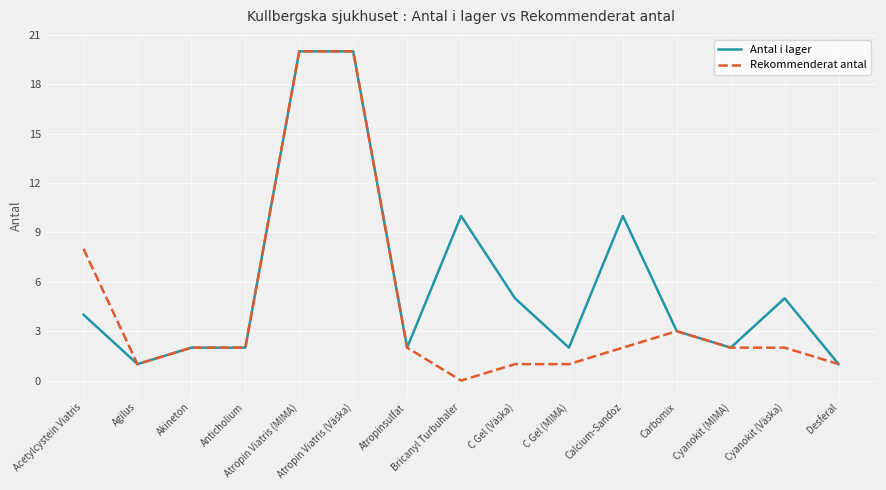

The value of Antal i lager at Acetylcystein Viatris is 4. True or false?

True